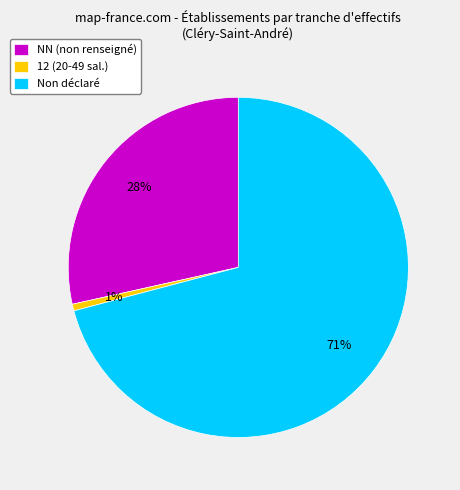

Do NN (non renseigné) and Non déclaré together represent more than half of the pie?

Yes